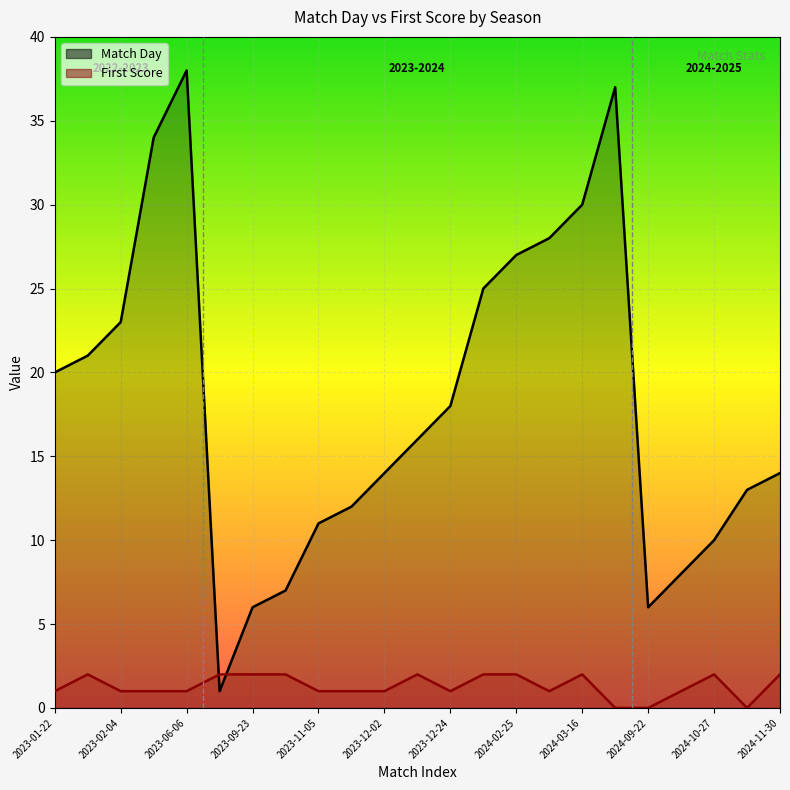

How many intersections are there between Match Day and First Score?

2